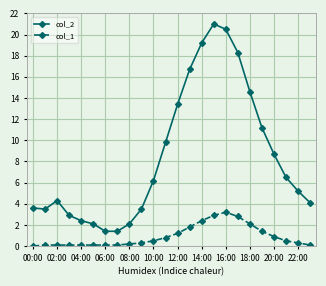

What is the minimum value for col_2?

1.4